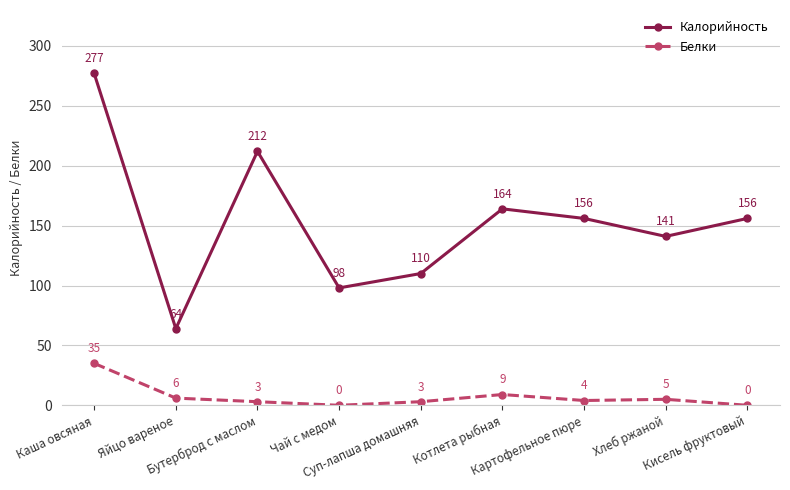

Is it true that Белки equals 5 at Хлеб ржаной?

True